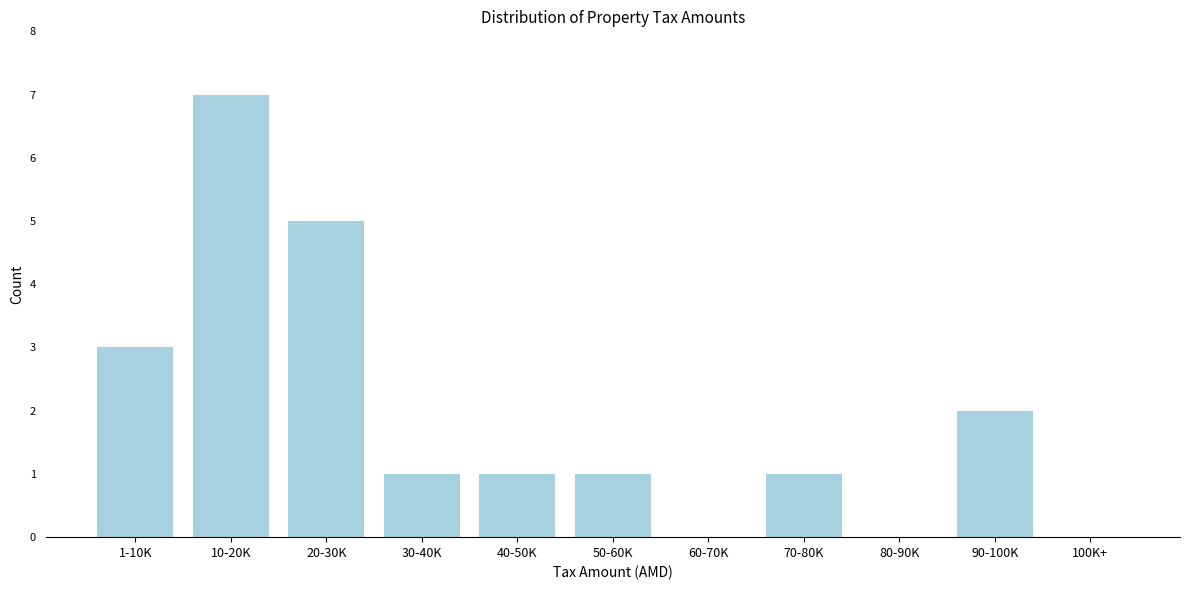

Reading right to left, what are all the values shown in this chart?

100K+=0	90-100K=2	80-90K=0	70-80K=1	60-70K=0	50-60K=1	40-50K=1	30-40K=1	20-30K=5	10-20K=7	1-10K=3